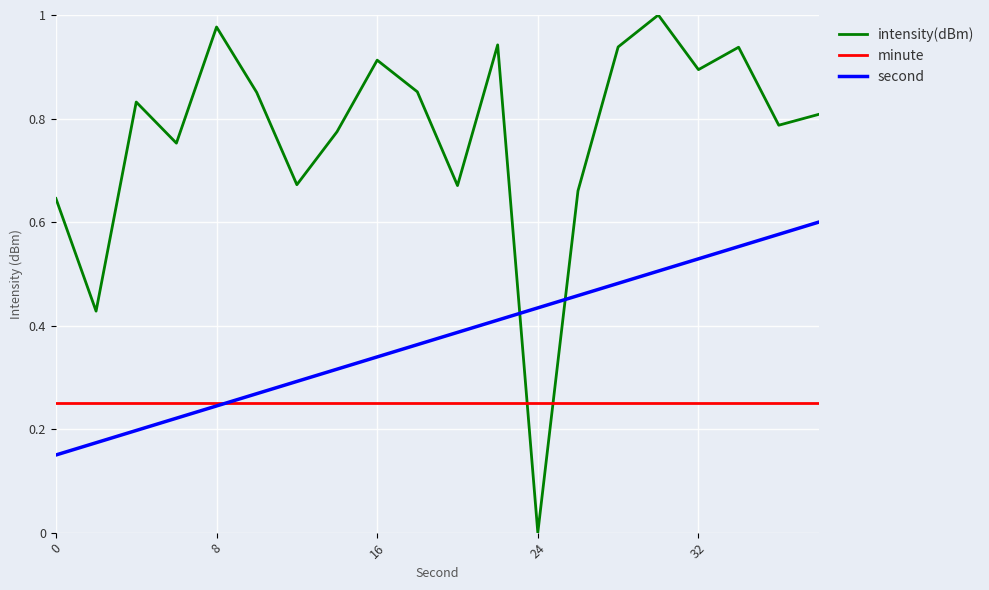

Which series has the largest range (max minus min)?

intensity(dBm)